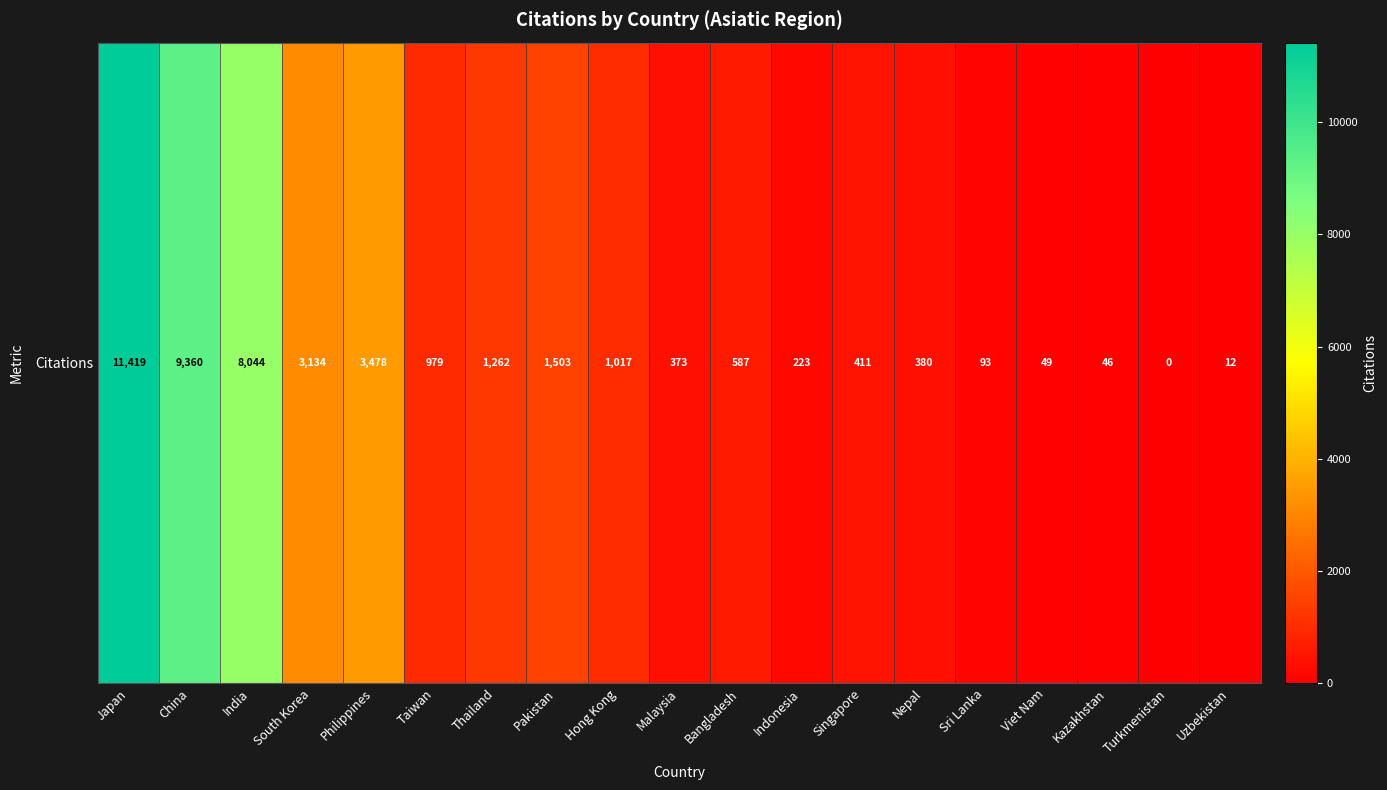

What is the change in value from India to Taiwan?

-7065